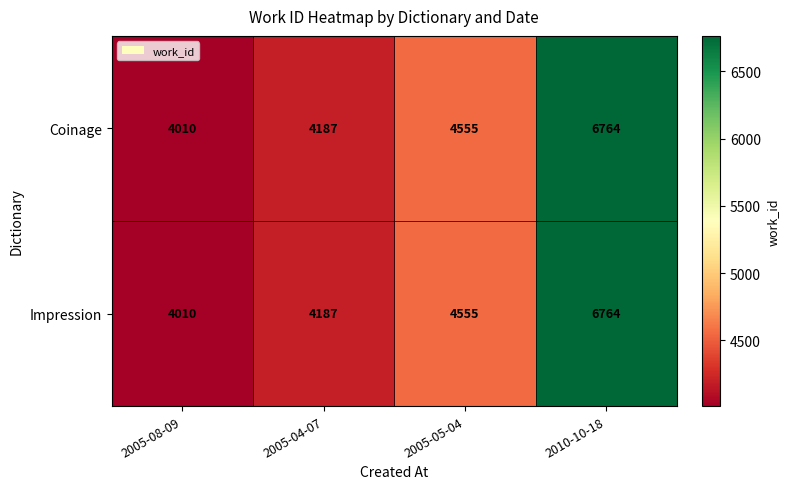

Which category has the lowest value in the Coinage series?

2005-08-09